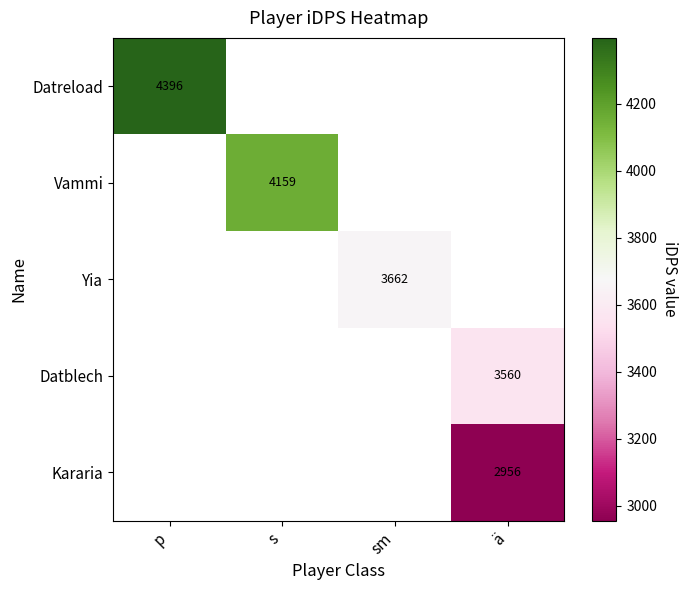

What is the greatest value displayed?

4395.9